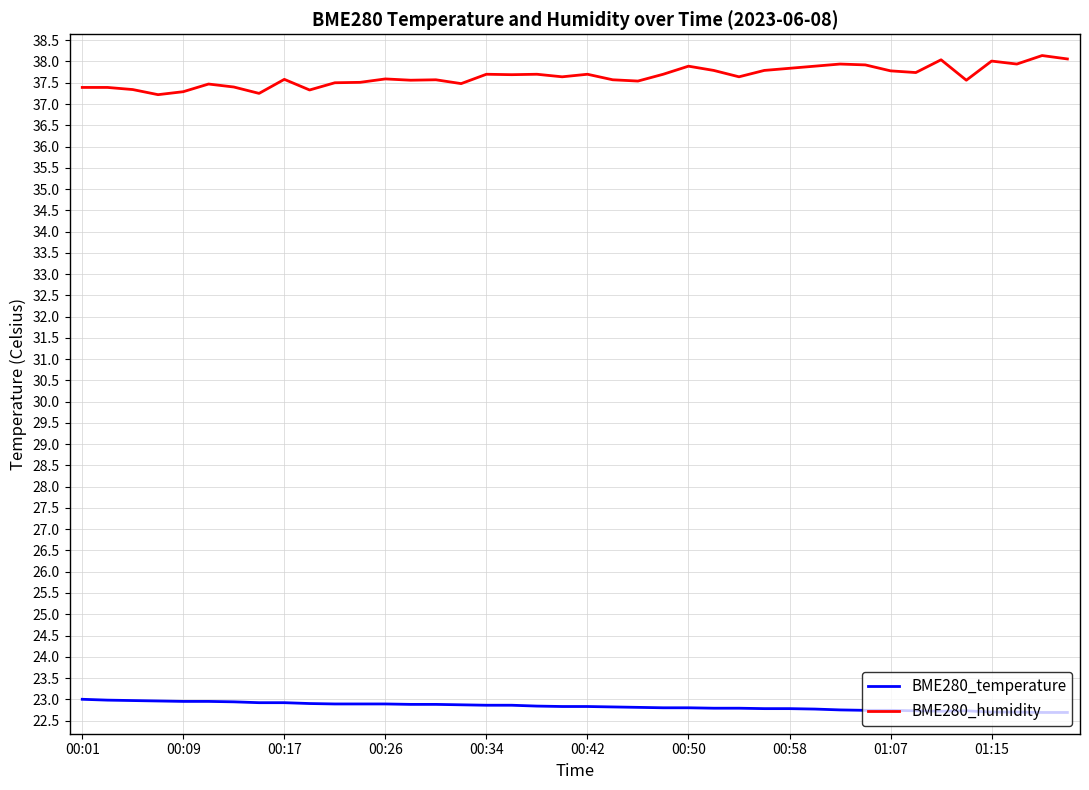

List the series in order of their overall mean, highest first.

BME280_humidity, BME280_temperature